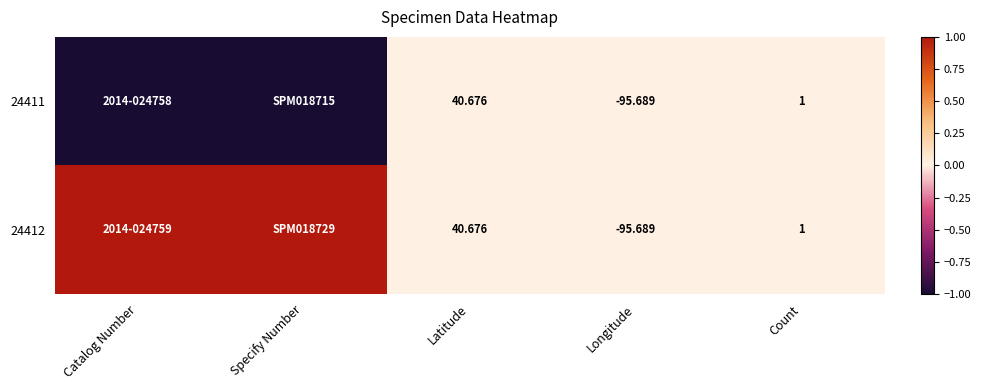

The 24412 series shows 0 at Latitude. True or false?

False